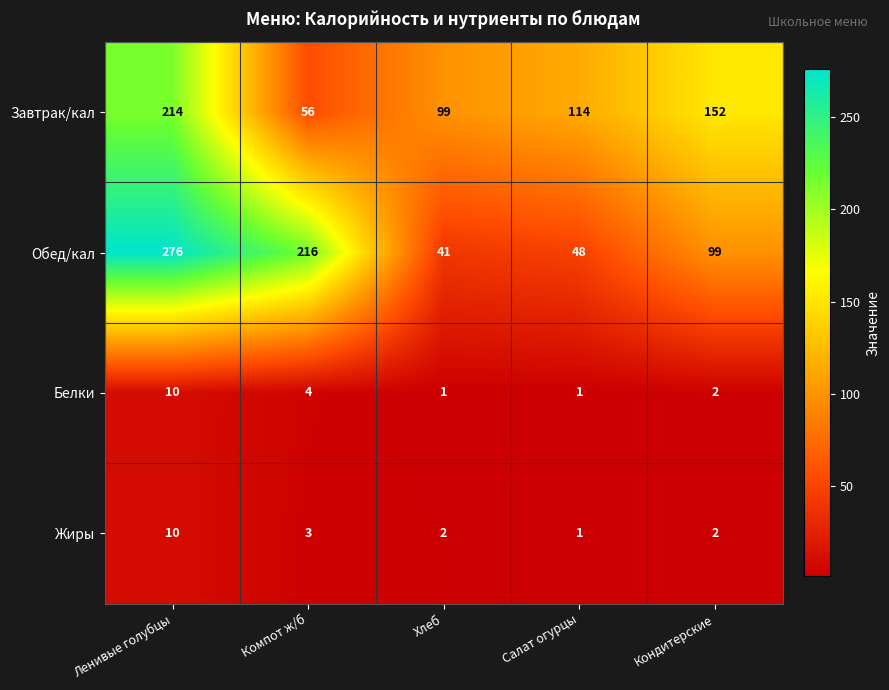

Where does the Обед/кал series first go above 99?

Ленивые голубцы